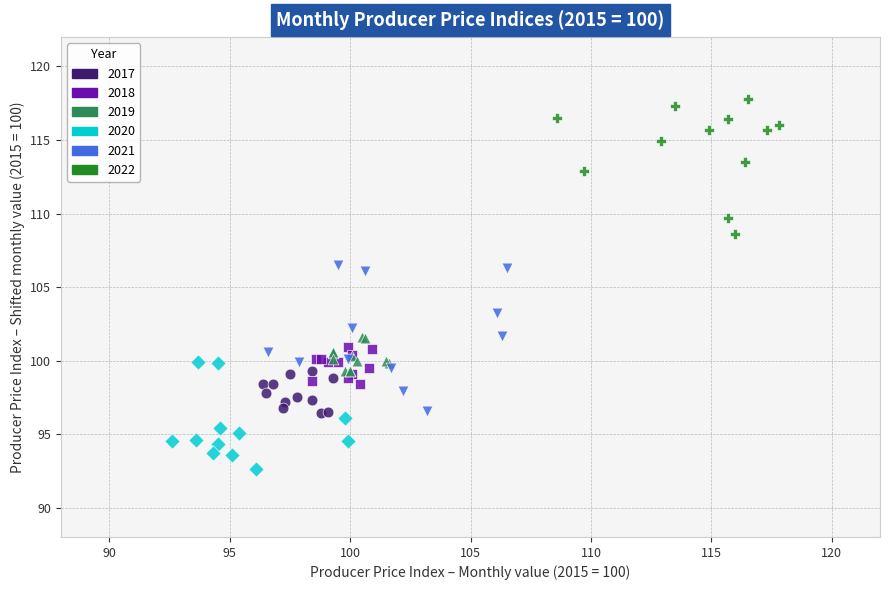

Which series contains the highest Y value?

2022